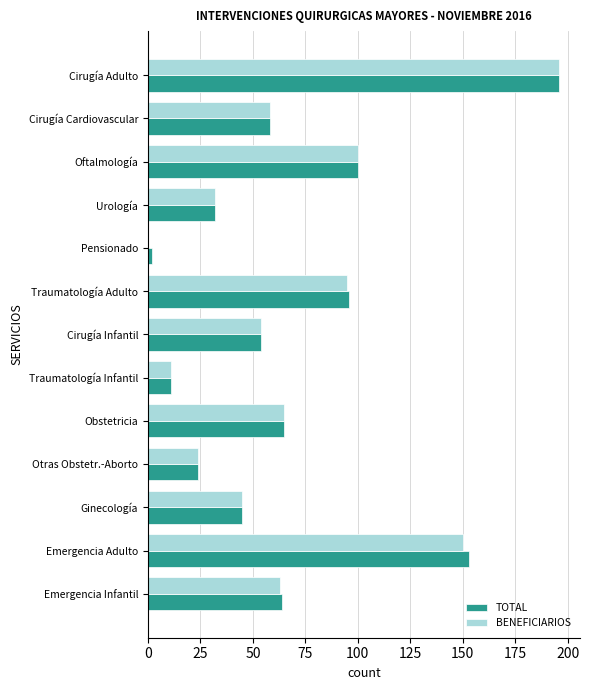

What is the maximum value shown in the chart?

196